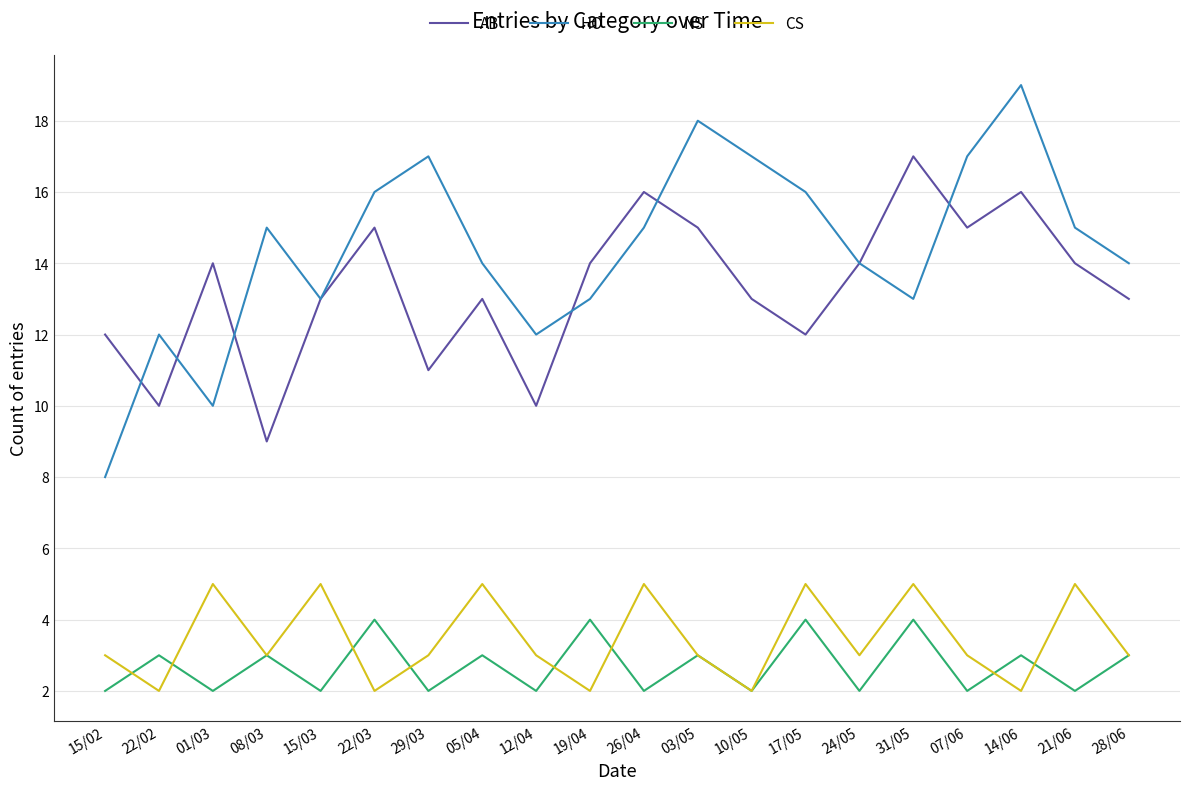

True or false: HO and CS cross at least once.

False